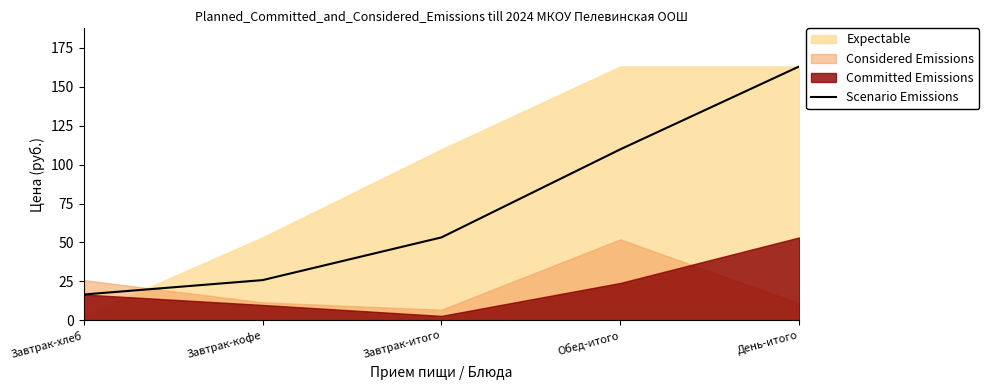

True or false: the data shows 109.8 at Обед-итого.

True